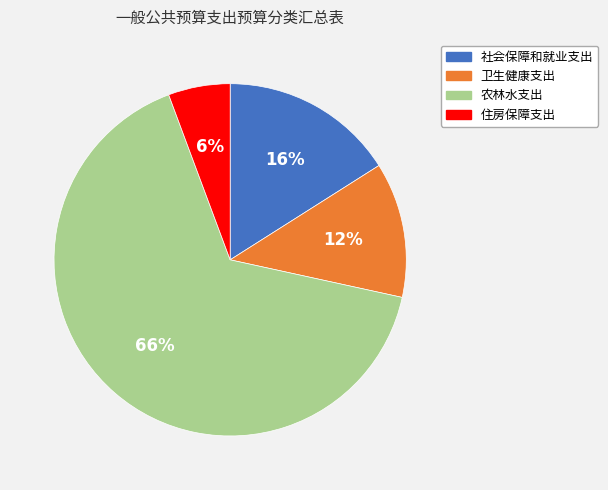

What is the smallest slice in the pie chart?

住房保障支出